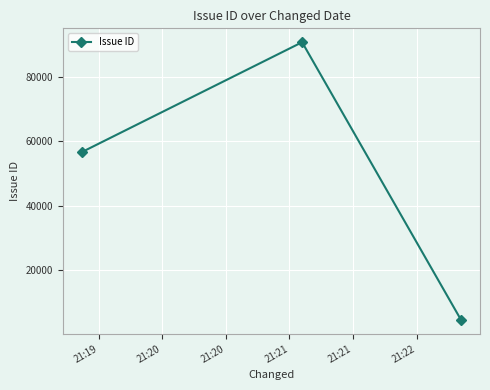

Reading right to left, transcribe all the data shown in this chart.

4509	90692	56578